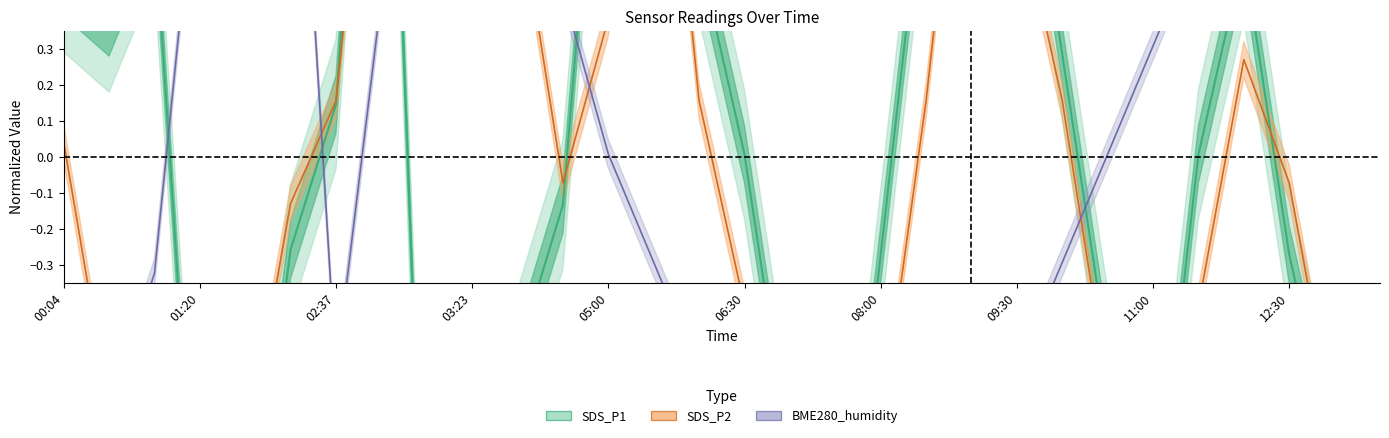

Reading left to right, extract all data points from this chart.

SDS_P1: 0.5	0.4	0.7	-1.3	-1.2	-0.3	0.1	2.0	-1.4	-0.8	-0.5	-0.1	1.4	2.0	0.6	0.0	-0.8	-1.4	-0.3	0.8	2.0	1.1	0.3	-0.5	-1.1	0.0	0.6	-0.3	-0.8	-1.4
SDS_P2: 0.0	-0.7	-0.9	-0.9	-0.8	-0.1	0.2	1.4	0.9	3.5	0.7	-0.1	0.4	1.4	0.2	-0.4	-1.0	-1.2	-0.8	0.2	1.3	0.7	0.2	-0.6	-1.1	-0.4	0.3	-0.1	-0.8	-1.3
BME280_humidity: -0.9	-0.7	-0.3	0.9	1.2	1.5	-0.6	0.4	0.6	0.6	0.8	0.5	0.0	-0.3	-0.6	-1.0	-1.3	-1.6	-1.9	-1.5	-1.0	-0.6	-0.3	0.0	0.3	0.6	0.9	1.2	1.5	1.8